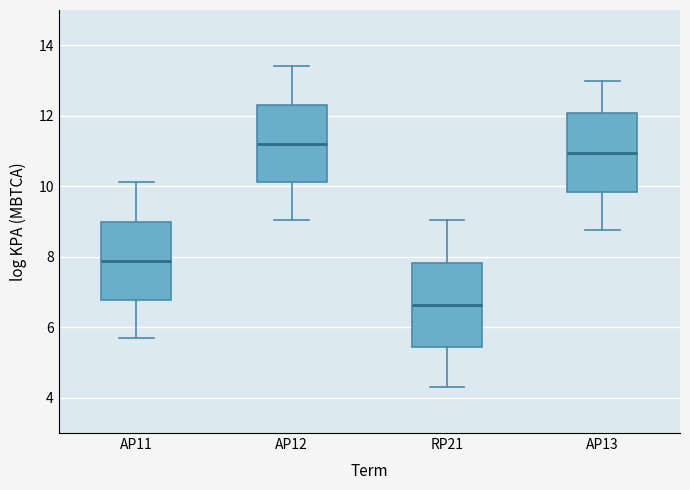

Reading left to right, read every box against the y-axis: the position of its median line, the range the box covers, and the ends of its whiskers. The values are not printed on the chart, so give them approximately, as read against the axis.

AP11: median 7.8, box 6.8 to 9.0, whiskers 5.6 to 10.2
AP12: median 11.2, box 10.2 to 12.4, whiskers 9.0 to 13.4
RP21: median 6.6, box 5.4 to 7.8, whiskers 4.4 to 9.0
AP13: median 11.0, box 9.8 to 12.0, whiskers 8.8 to 13.0